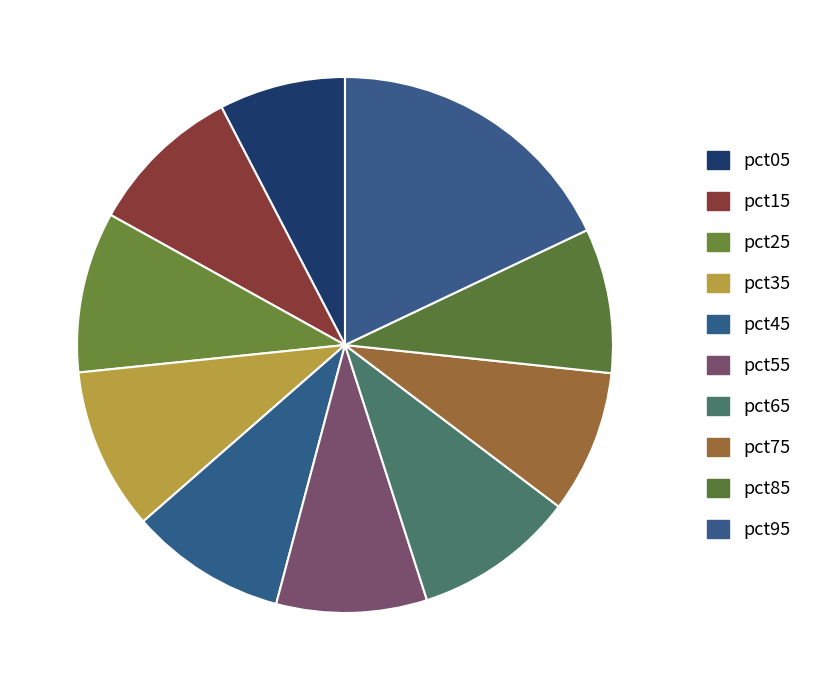

Rank the categories by value from highest to lowest.

pct95, pct35, pct65, pct25, pct45, pct15, pct55, pct85, pct75, pct05